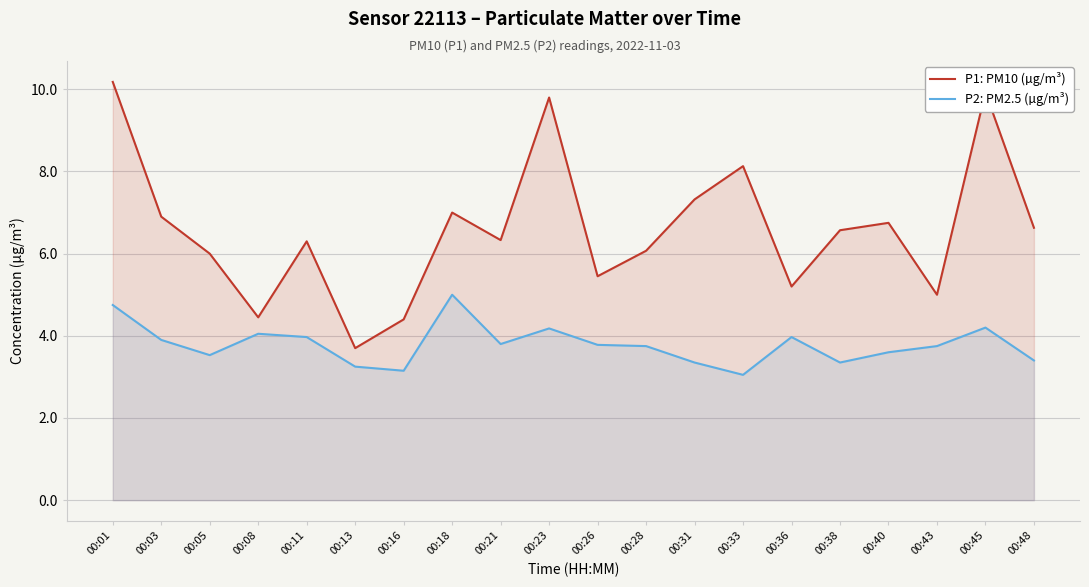

Reading right to left, transcribe all the data shown in this chart.

P1: PM10 (µg/m³): 6.6	9.9	5.0	6.8	6.6	5.2	8.1	7.3	6.1	5.5	9.8	6.3	7.0	4.4	3.7	6.3	4.5	6.0	6.9	10.2
P2: PM2.5 (µg/m³): 3.4	4.2	3.8	3.6	3.4	4.0	3.0	3.4	3.8	3.8	4.2	3.8	5.0	3.1	3.2	4.0	4.0	3.5	3.9	4.8